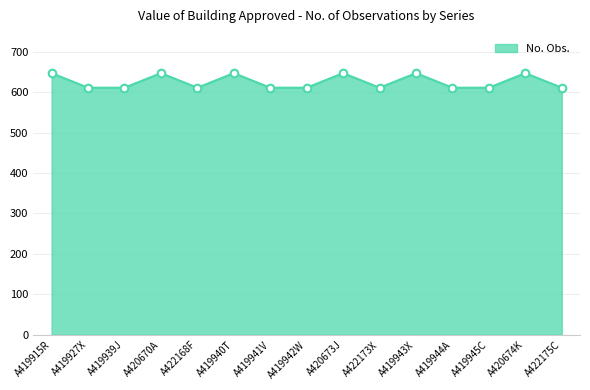

Between A420674K and A419939J, which is larger?

A420674K